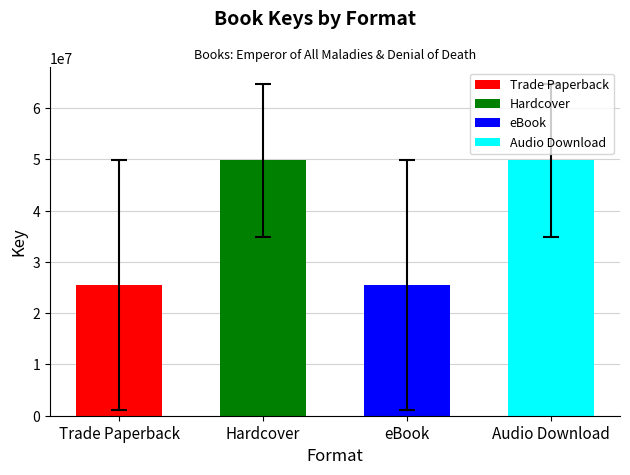

Does the chart contain any negative values?

No